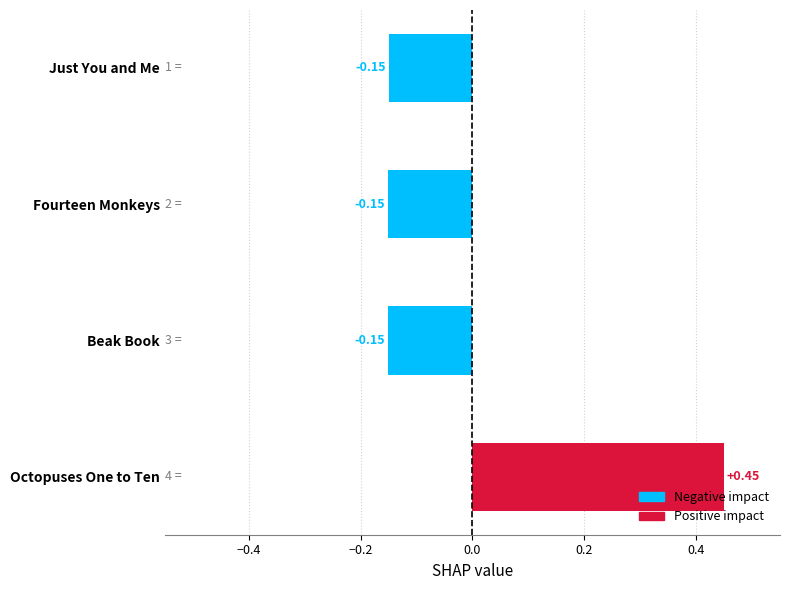

What is the sum of the values at Fourteen Monkeys and Beak Book?

-0.3